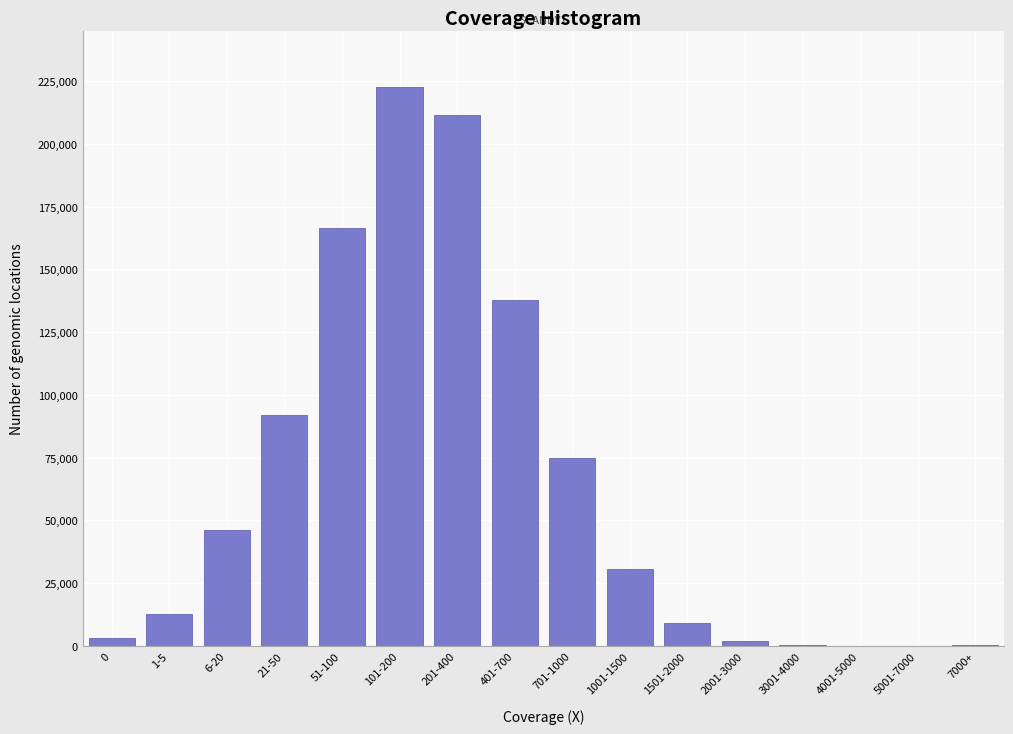

Which label corresponds to the largest value in the chart?

101-200